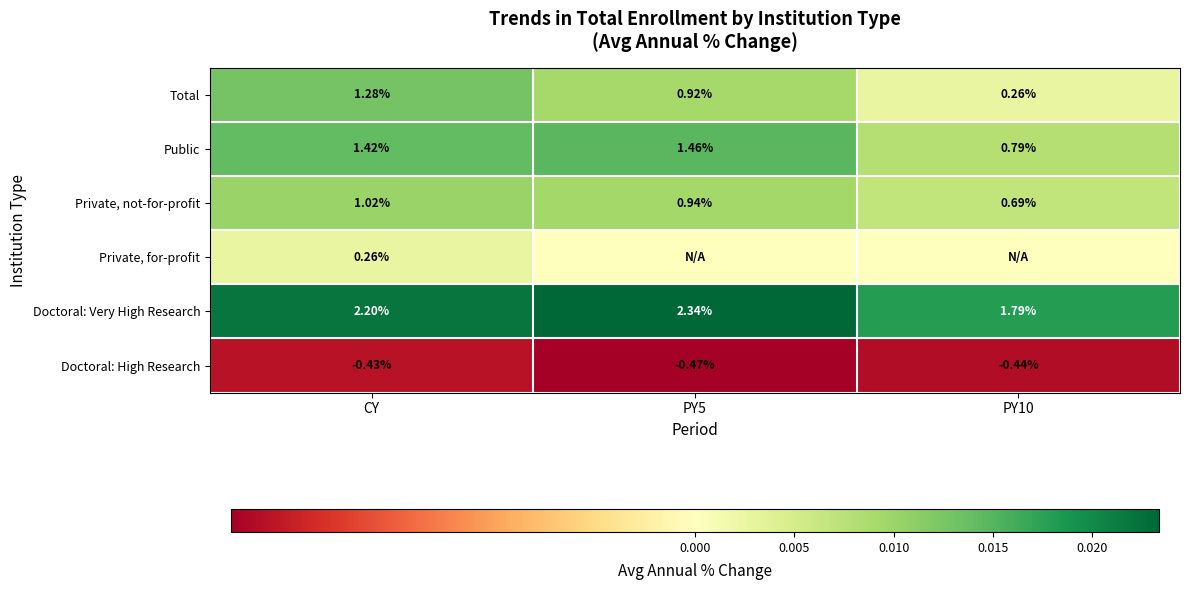

Rank the series at CY from highest to lowest value.

Doctoral: Very High Research, Public, Total, Private, not-for-profit, Private, for-profit, Doctoral: High Research